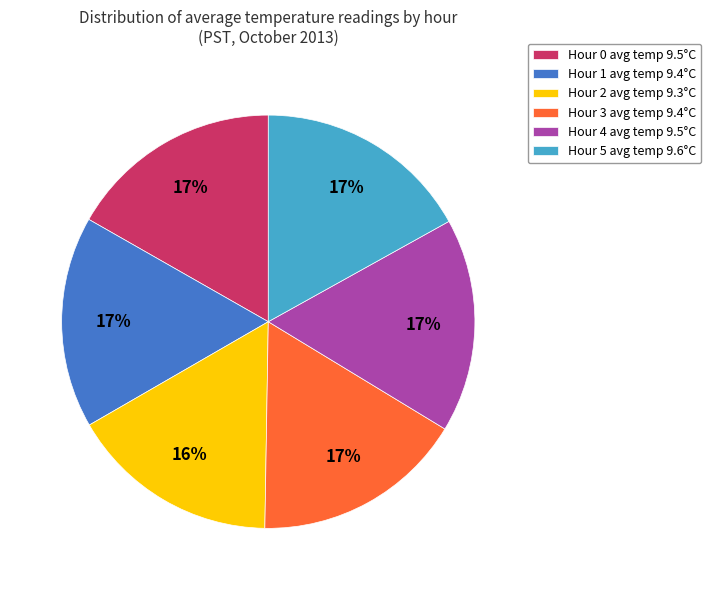

To the nearest percent, what portion does Hour 4 represent?

17%